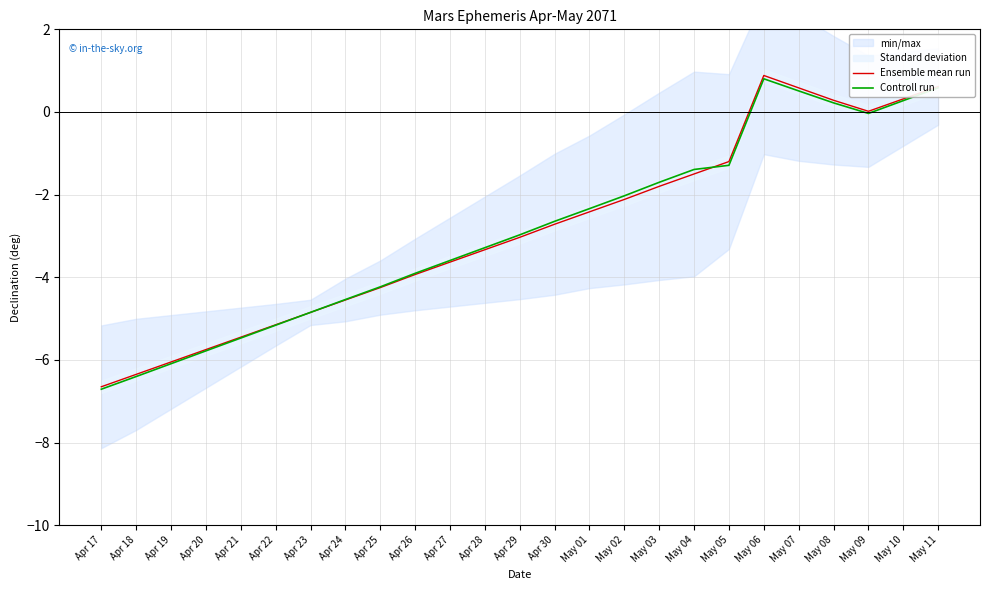

At Apr 19, list the series in order from largest to smallest.

Ensemble mean run, Controll run